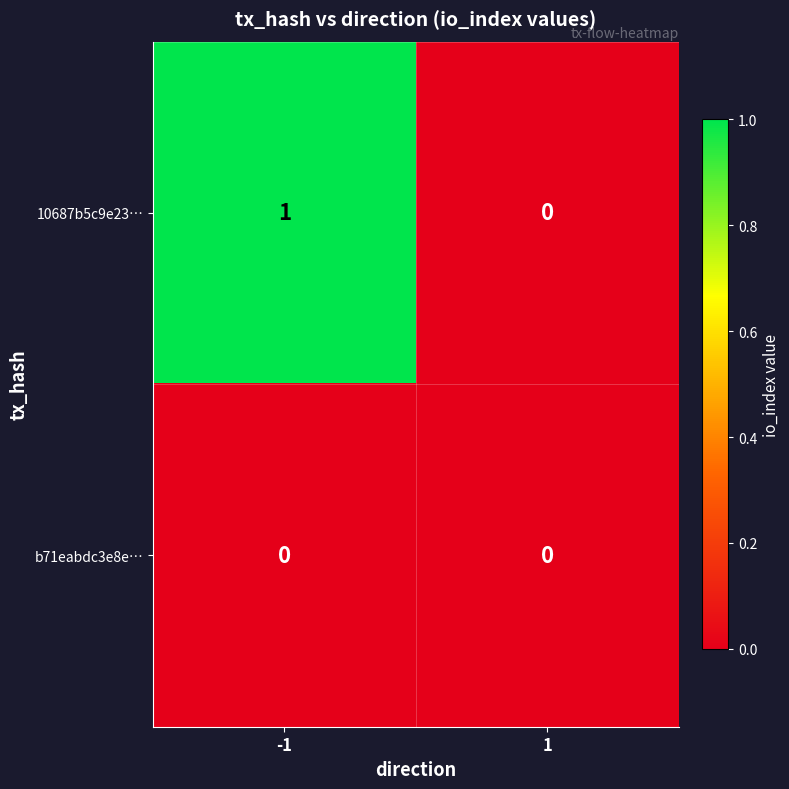

Which series has the largest total across all categories?

10687b5c9e23…